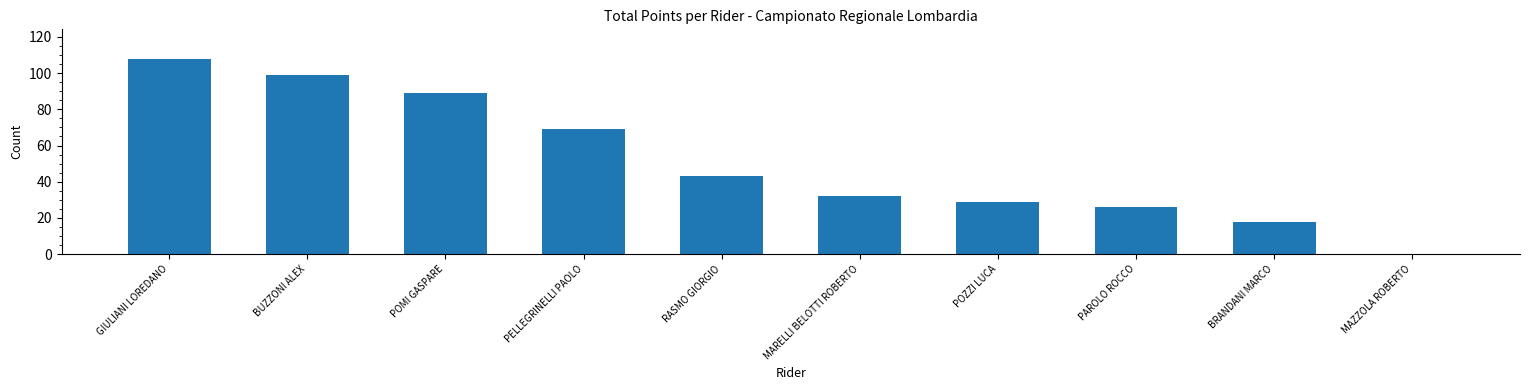

Reading right to left, transcribe all the data shown in this chart.

MAZZOLA ROBERTO=0	BRANDANI MARCO=18	PAROLO ROCCO=26	POZZI LUCA=29	MARELLI BELOTTI ROBERTO=32	RASMO GIORGIO=43	PELLEGRINELLI PAOLO=69	POMI GASPARE=89	BUZZONI ALEX=99	GIULIANI LOREDANO=108